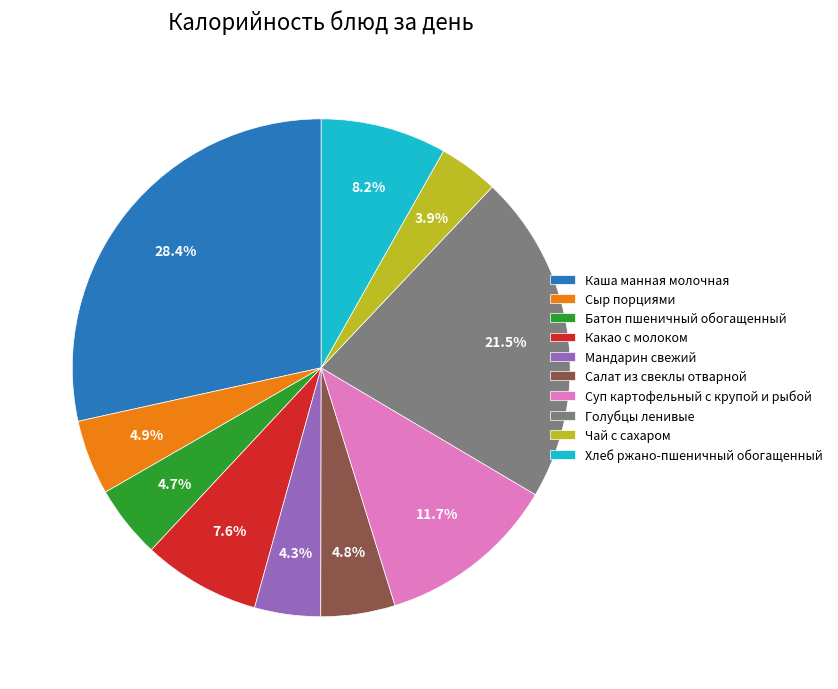

True or false: Мандарин свежий accounts for 4% of the total.

True